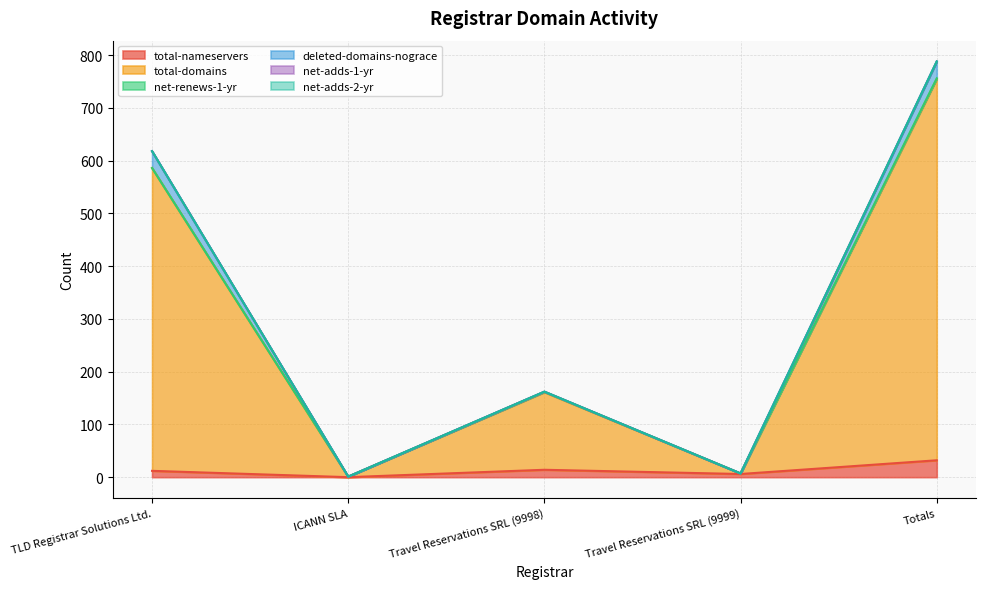

How many categories are shown in the chart?

5